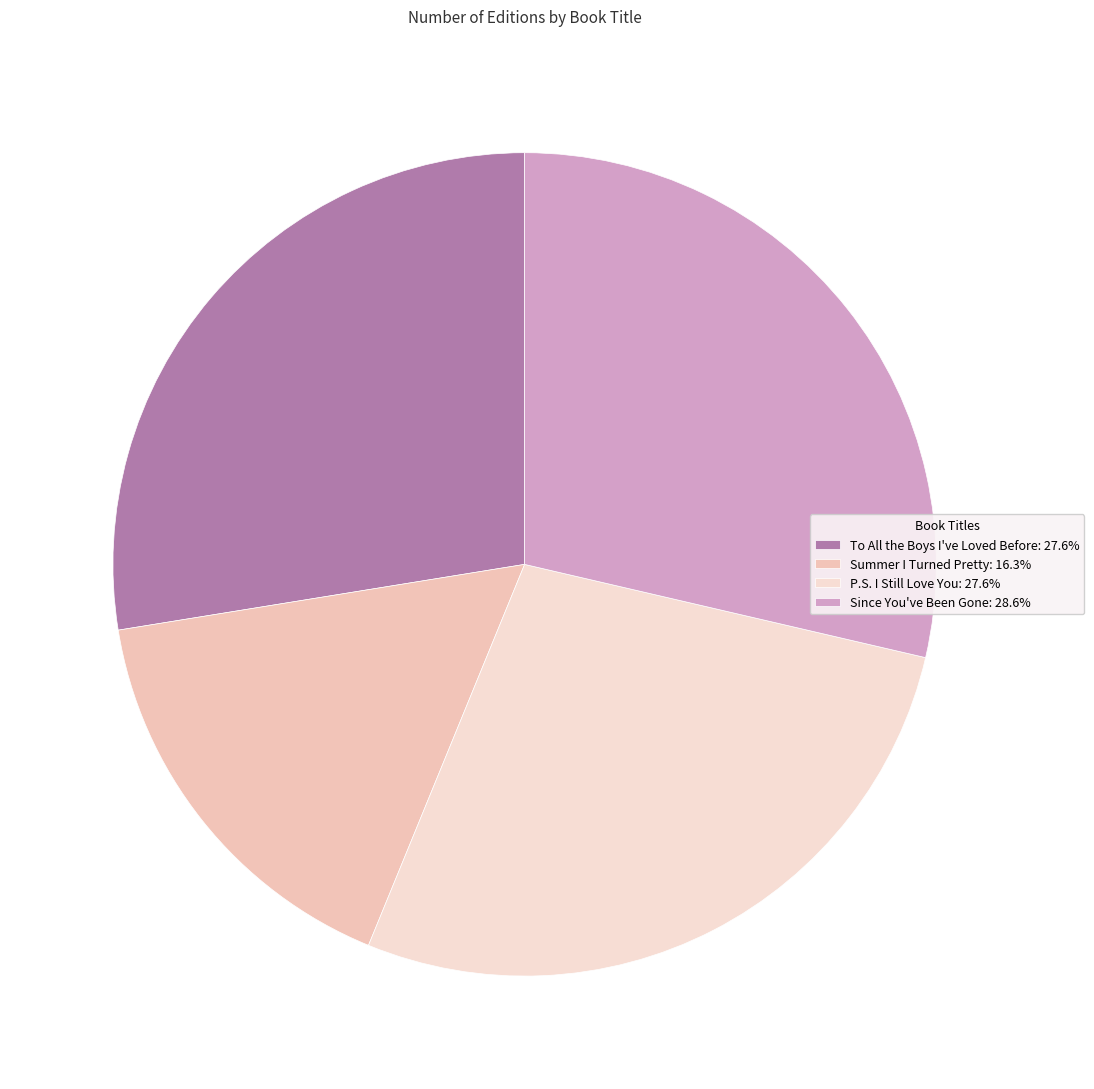

To the nearest percent, what is the difference between the Summer I Turned Pretty and P.S. I Still Love You slice percentages?

11%